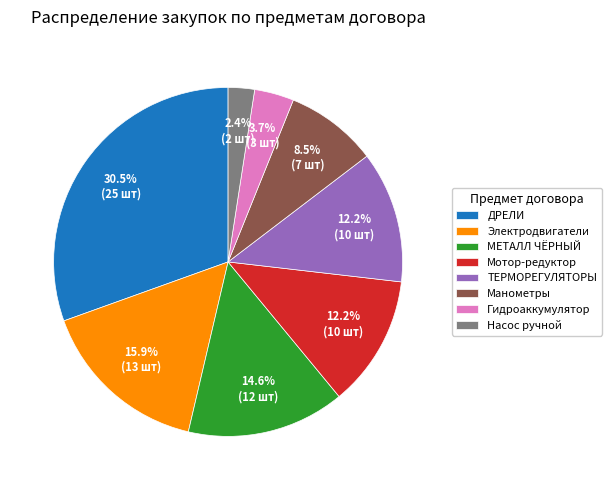

To the nearest percent, what portion does Электродвигатели represent?

16%